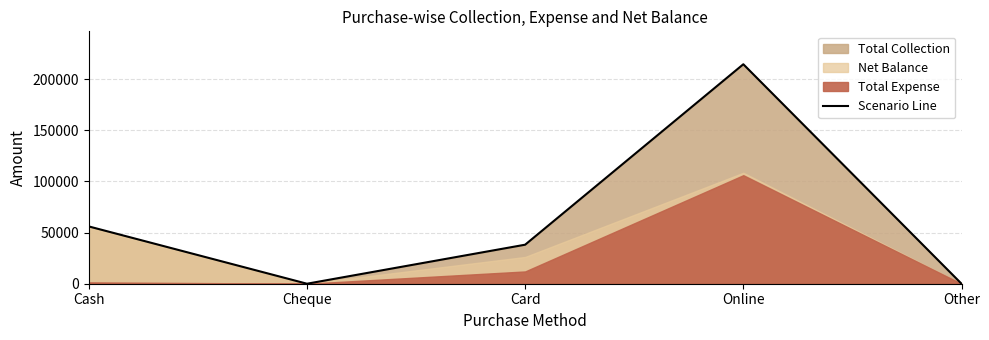

List the labels in order of value, largest first.

Online, Cash, Card, Cheque, Other